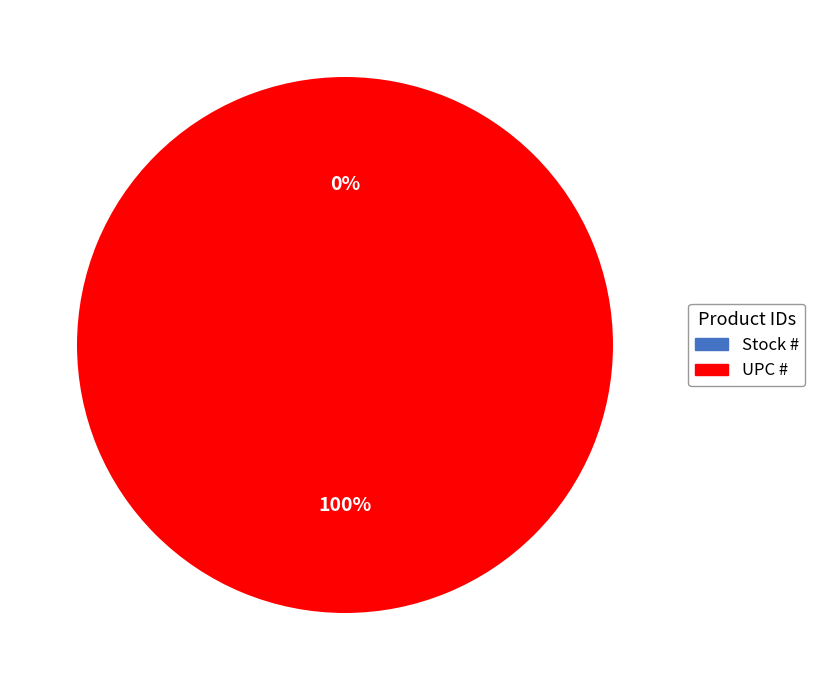

Is it true that Stock # is 1% of the pie?

False